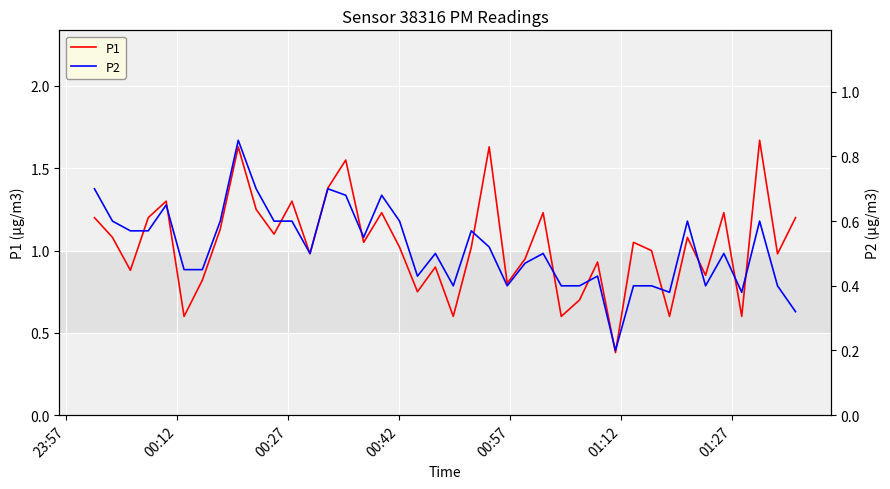

What is the value of the P2 point at the 23rd from the left?

0.5